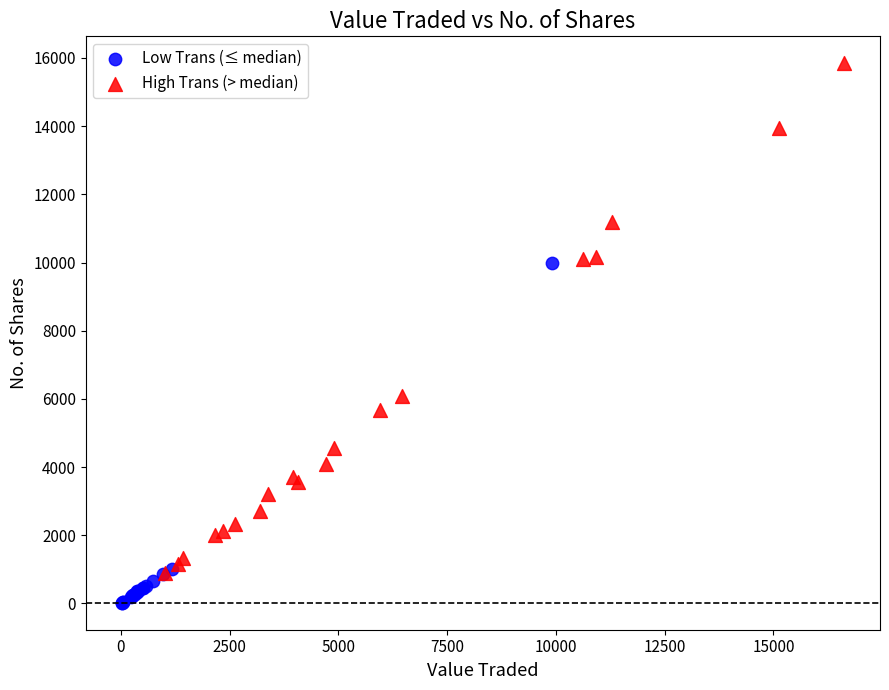

Which series reaches the maximum Y coordinate?

High Trans (> median)